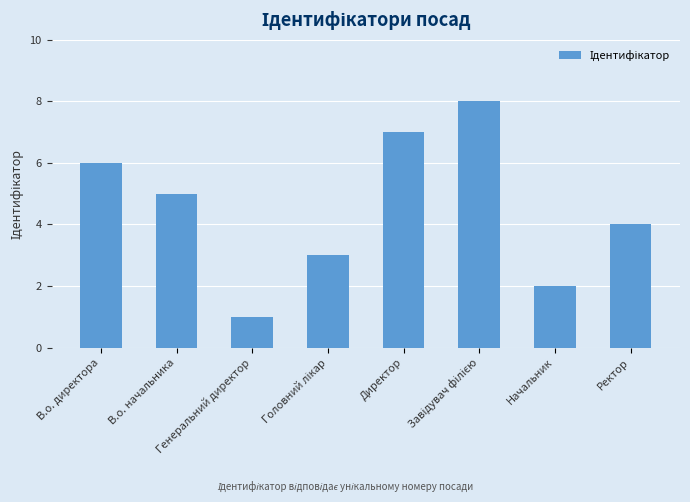

How many bars are there in total?

8